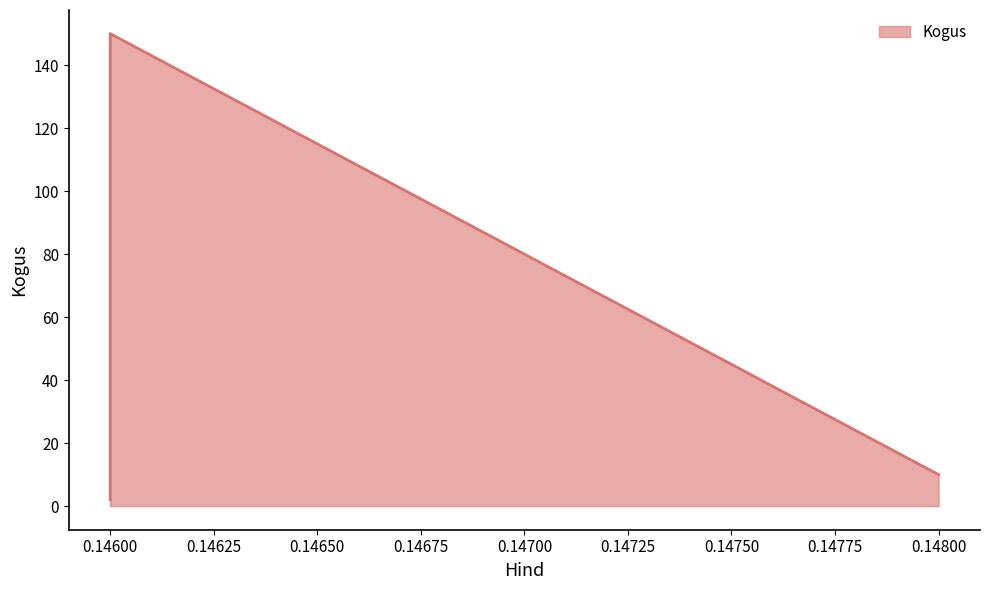

What is the sum of the values at 0.146 and 0.148?

160